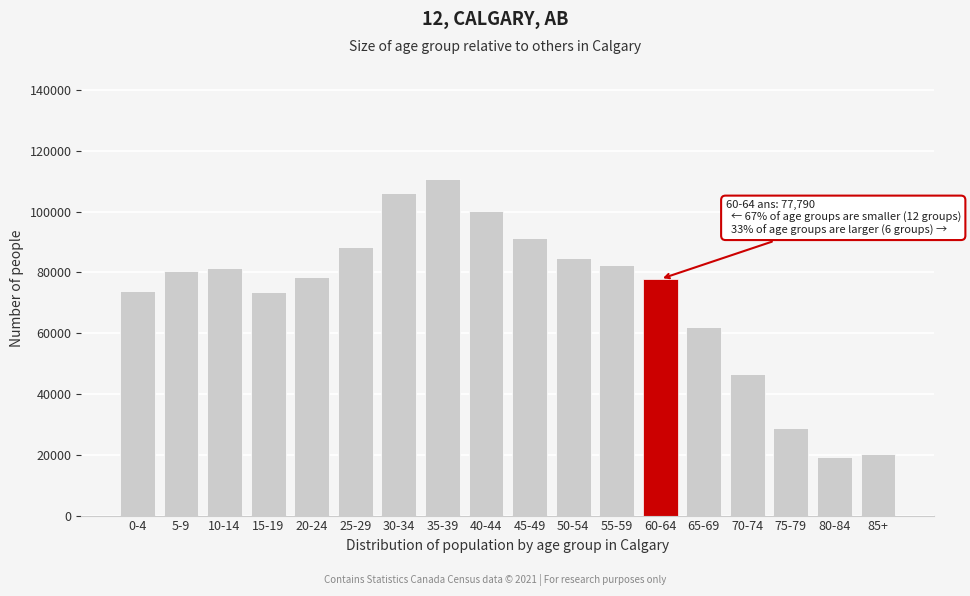

Is it true that the value at 5-9 is 80585?

True